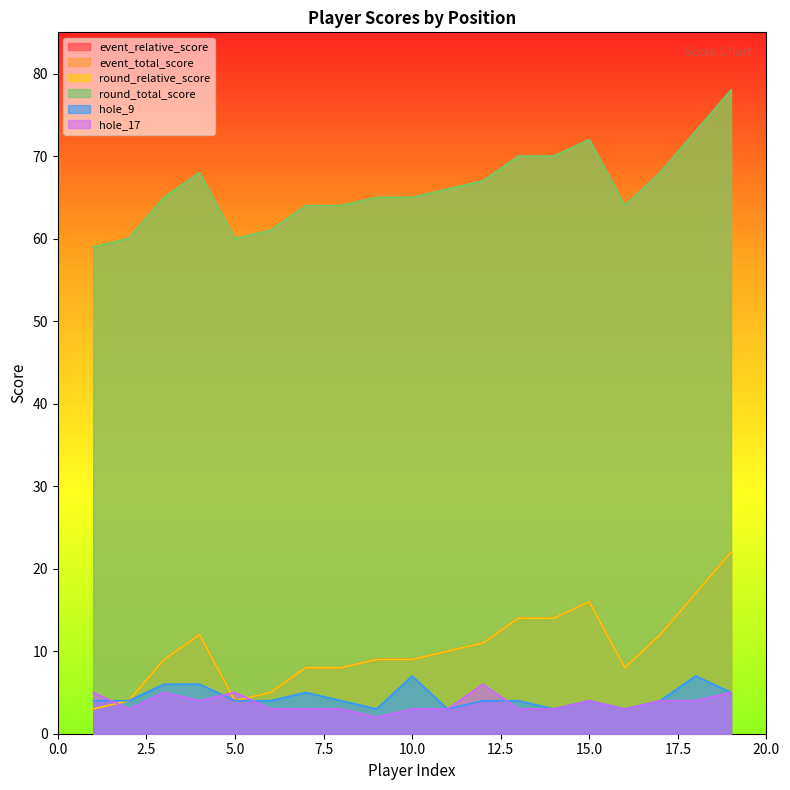

True or false: hole_9 and round_relative_score intersect in this chart.

False